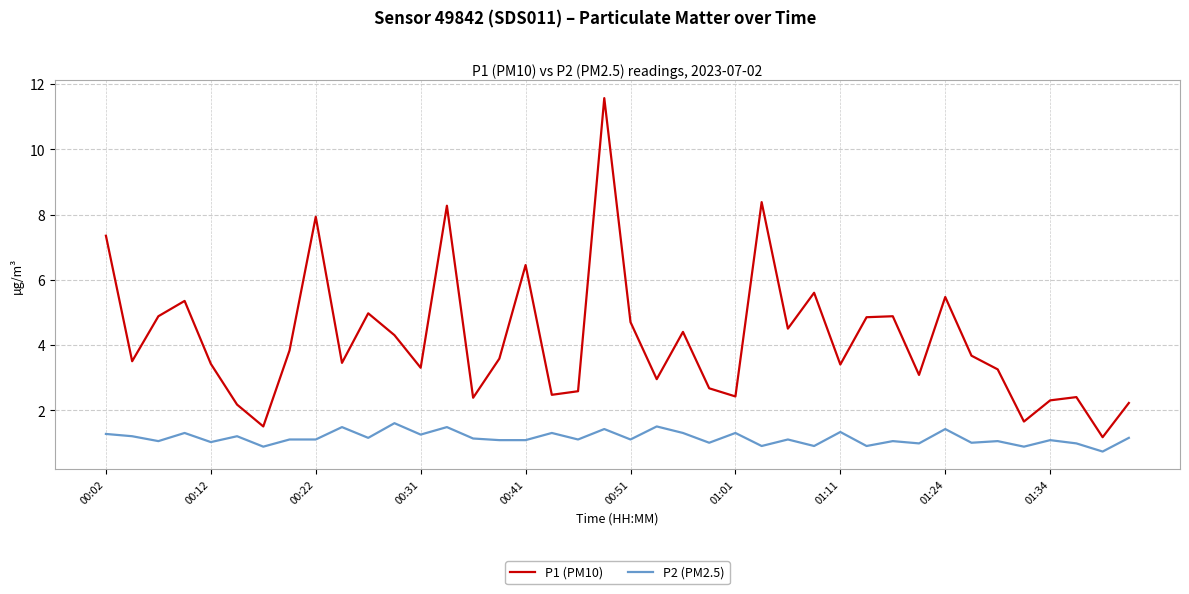

Rank the series by their average value, from lowest to highest.

P2 (PM2.5), P1 (PM10)